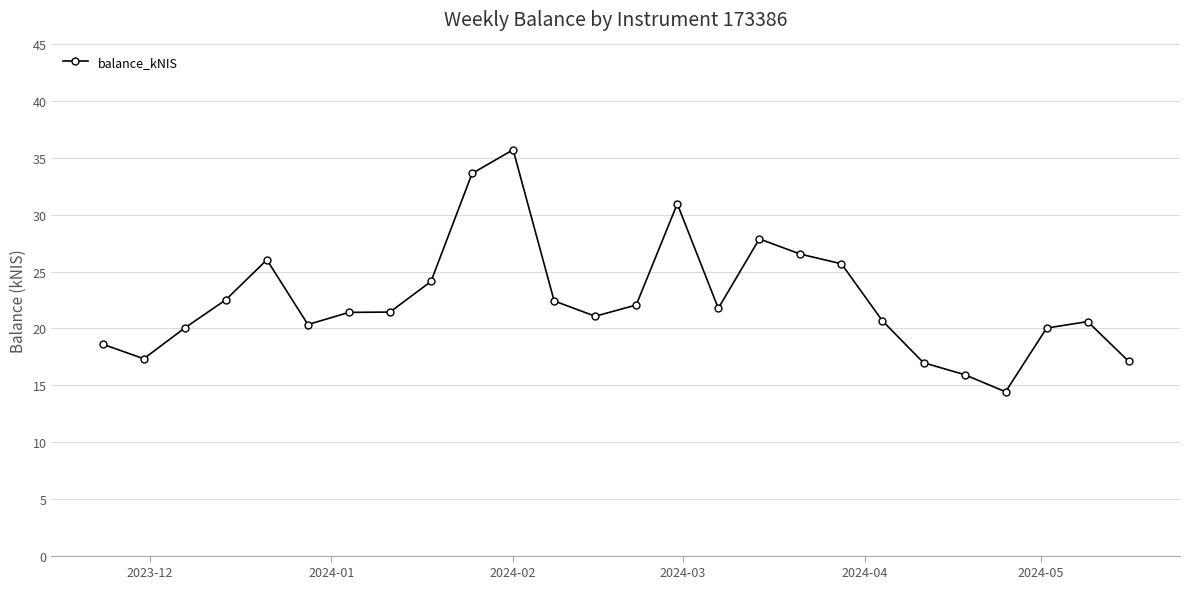

What is the maximum value shown in the chart?

35.7